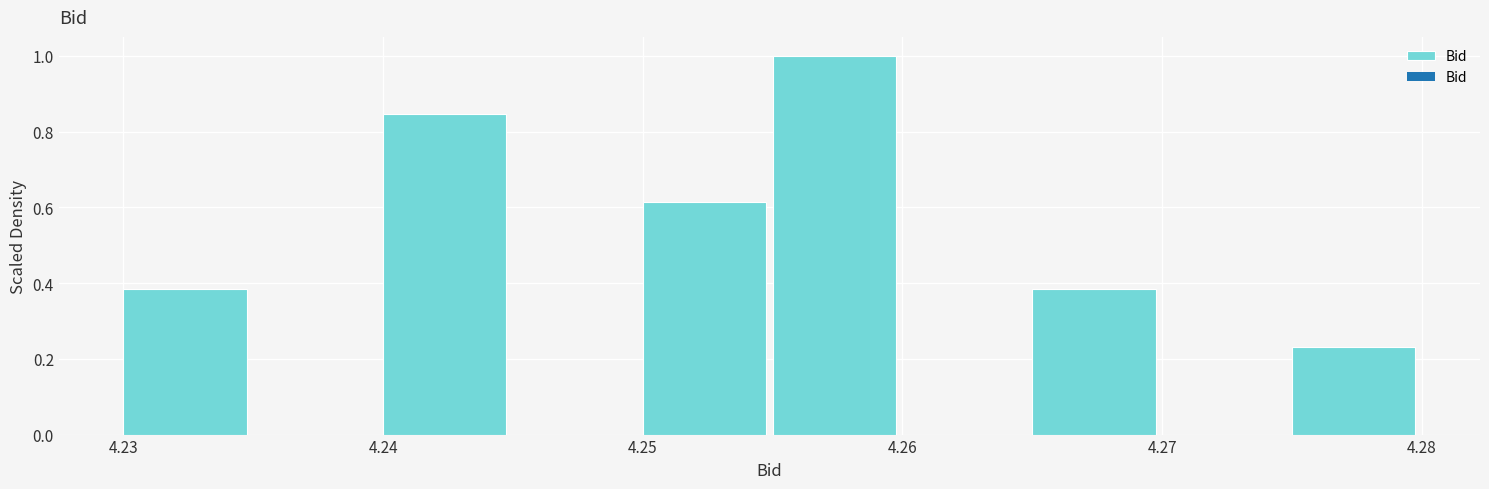

Reading left to right, list every bar in this chart as the range it spans on the x-axis followed by its height. The values are not printed on the chart, so give them approximately, as read against the axis.

4.230 to 4.235: 0.38
4.235 to 4.240: 0
4.240 to 4.245: 0.84
4.245 to 4.250: 0
4.250 to 4.255: 0.62
4.255 to 4.260: 1.00
4.260 to 4.265: 0
4.265 to 4.270: 0.38
4.270 to 4.275: 0
4.275 to 4.280: 0.24